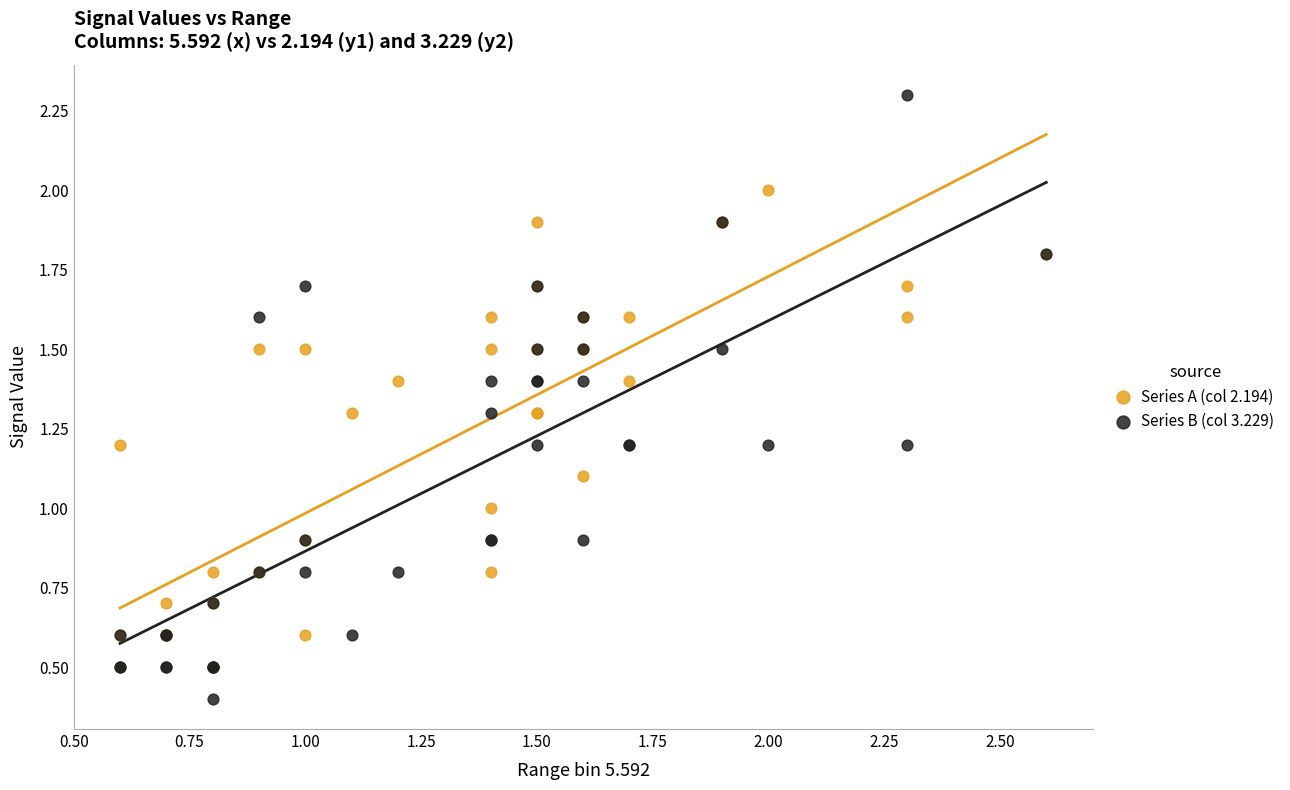

Which series contains the highest Y value?

Series B (col 3.229)